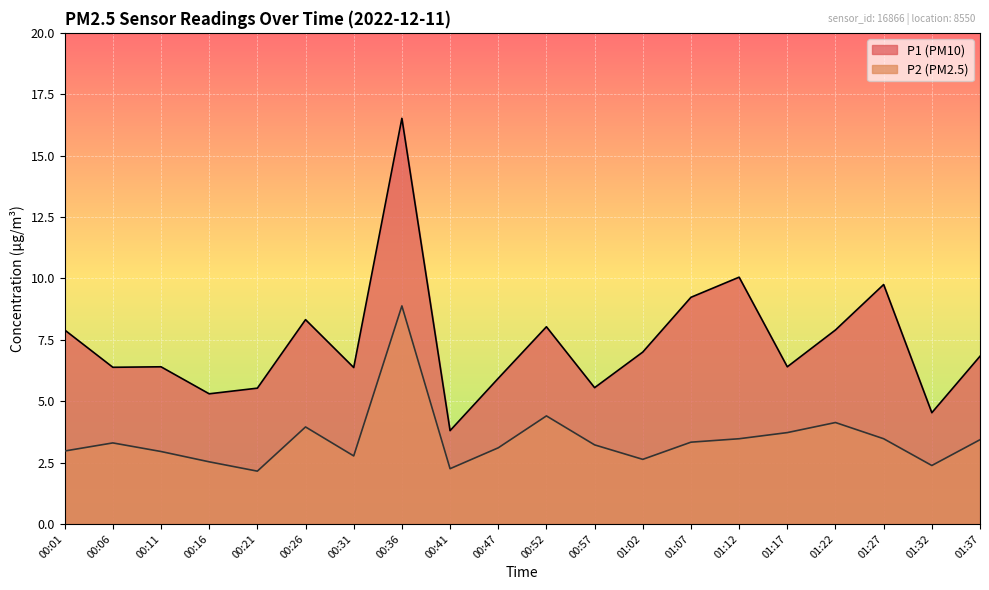

True or false: P2 has more than 1 interior local peaks.

True